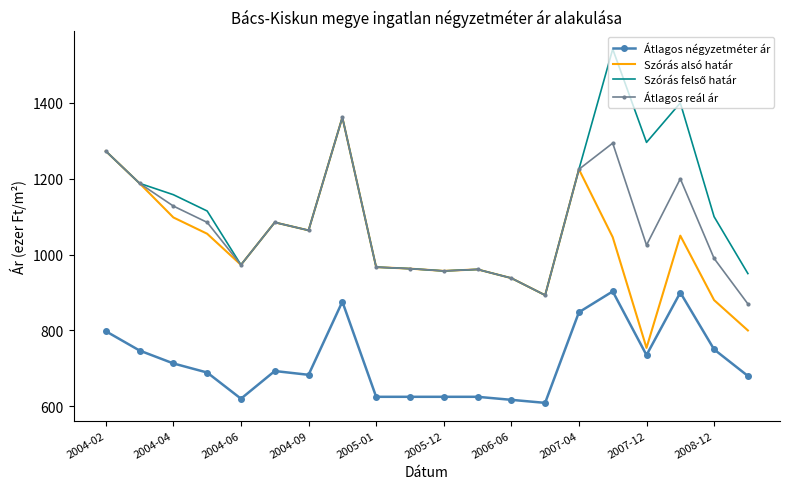

True or false: Átlagos reál ár and Átlagos négyzetméter ár intersect in this chart.

False